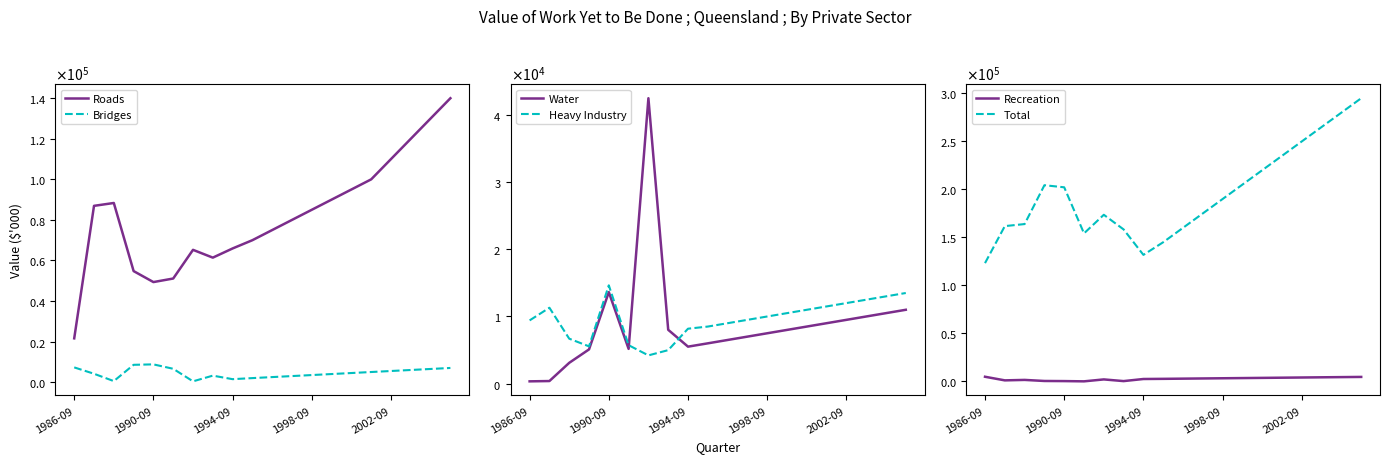

What position from the right is 1986-09?

20